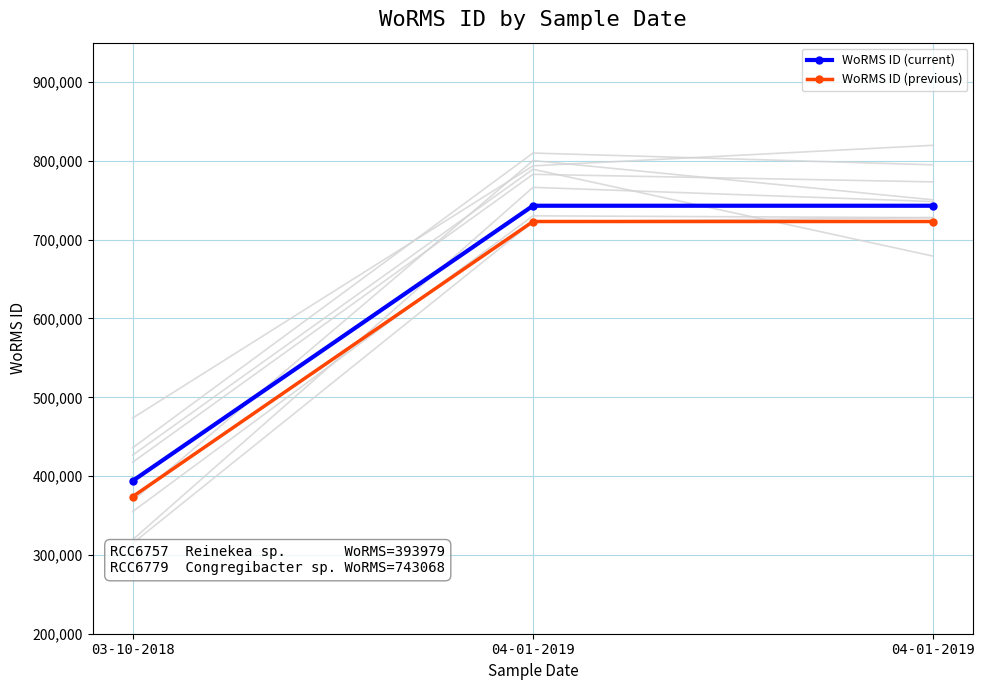

How many lines are shown in the chart?

2